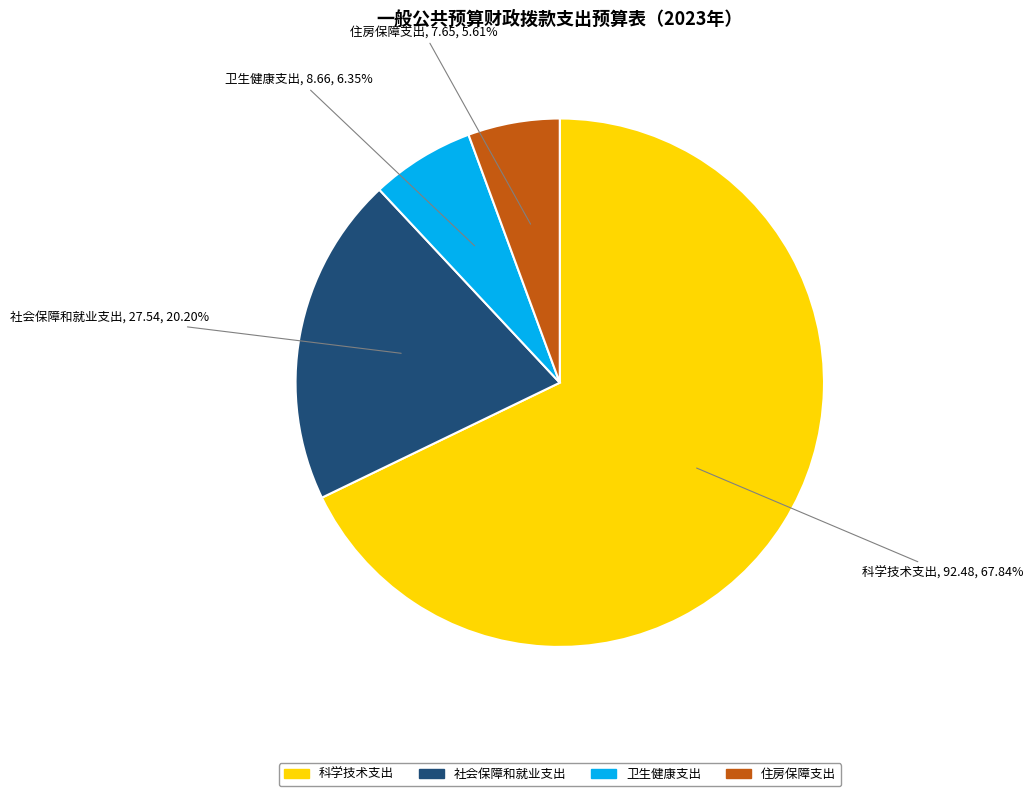

What percentage do 卫生健康支出 and 科学技术支出 together represent?

74.2%